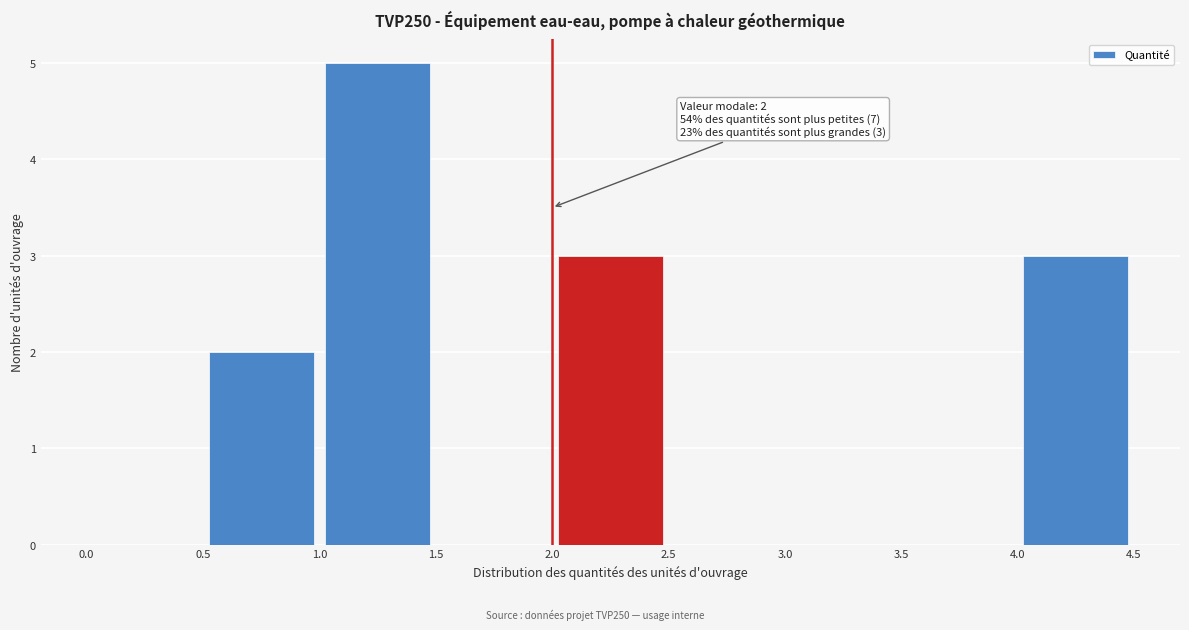

Which range on the x-axis has the tallest bar?

1.0 to 1.5